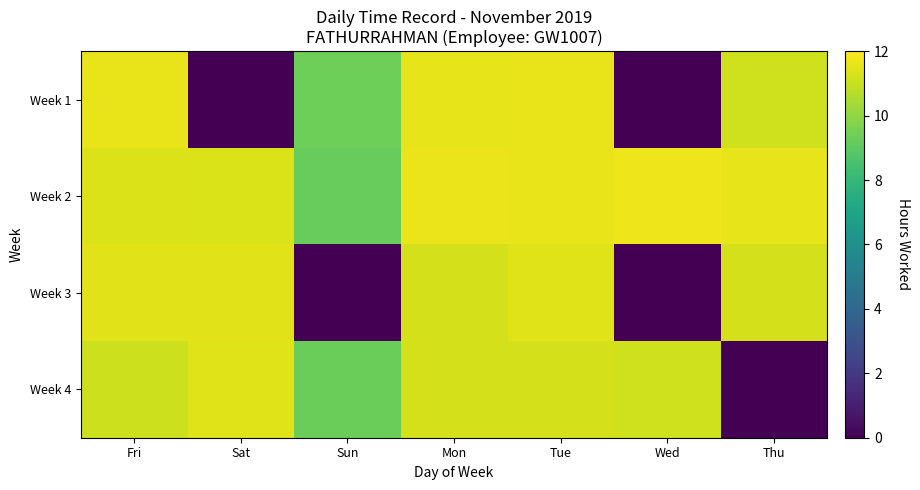

At which category does the chart reach its peak across all series?

Wed